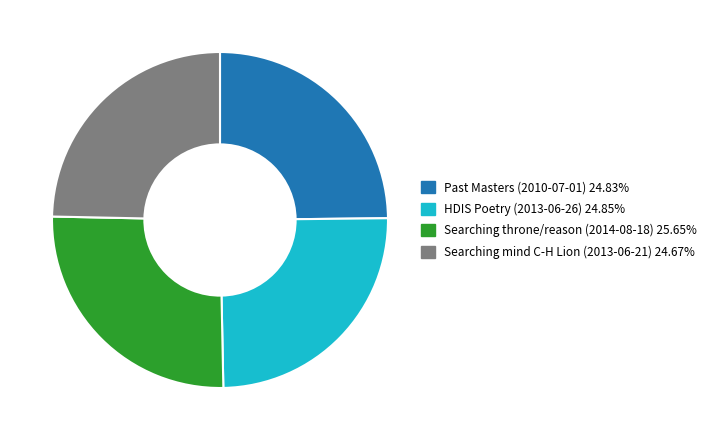

Does Searching mind C-H Lion (2013-06-21) 24.67% account for over 50% of the chart?

No